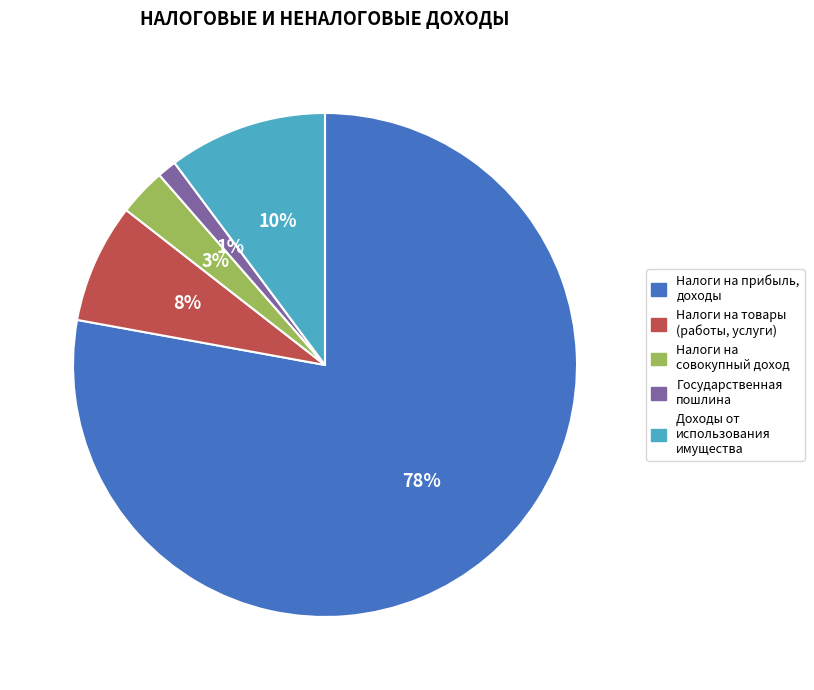

To the nearest percent, what is the difference between the largest and smallest slice percentages?

77%